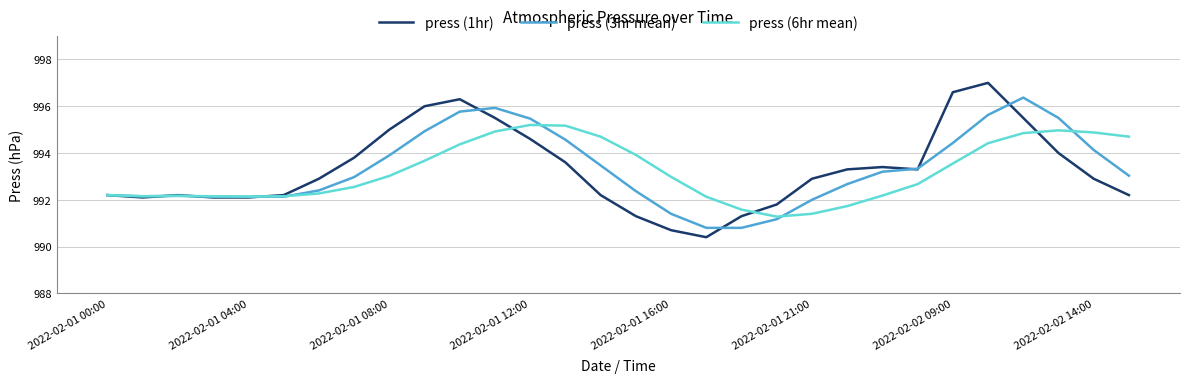

List the series in order of their peak value, lowest first.

press (6hr mean), press (3hr mean), press (1hr)